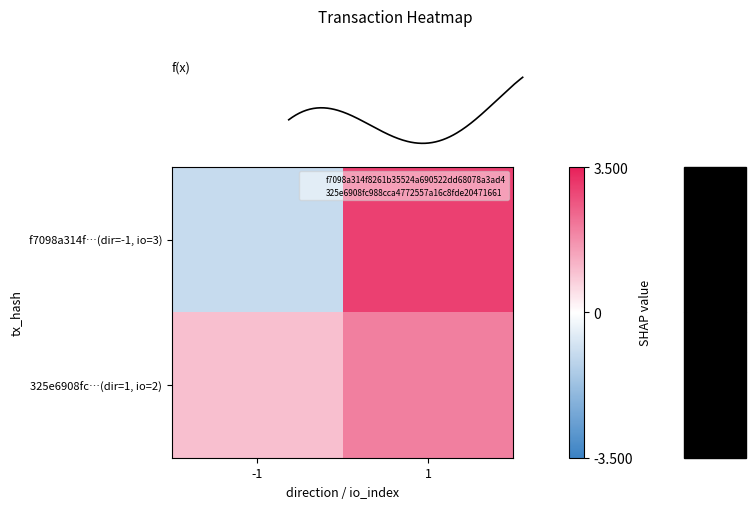

Which category has the highest value in the f7098a314f…(dir=-1, io=3) series?

1